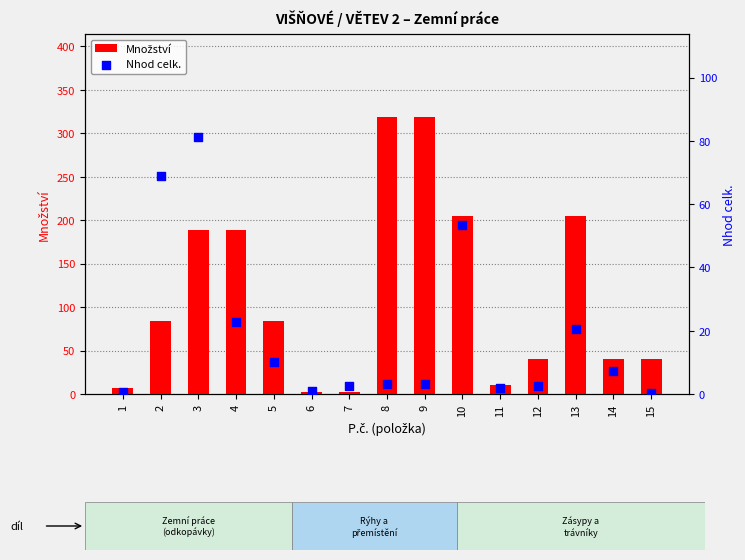

At which category is the sum across all series the highest?

8